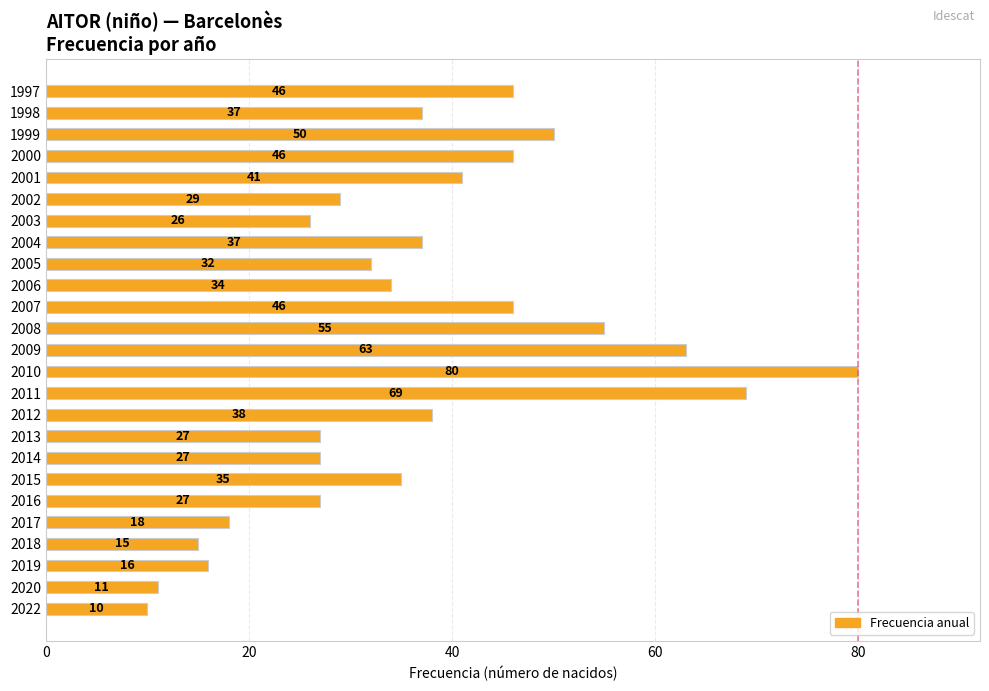

Reading top to bottom, list all the values displayed in this chart.

46	37	50	46	41	29	26	37	32	34	46	55	63	80	69	38	27	27	35	27	18	15	16	11	10